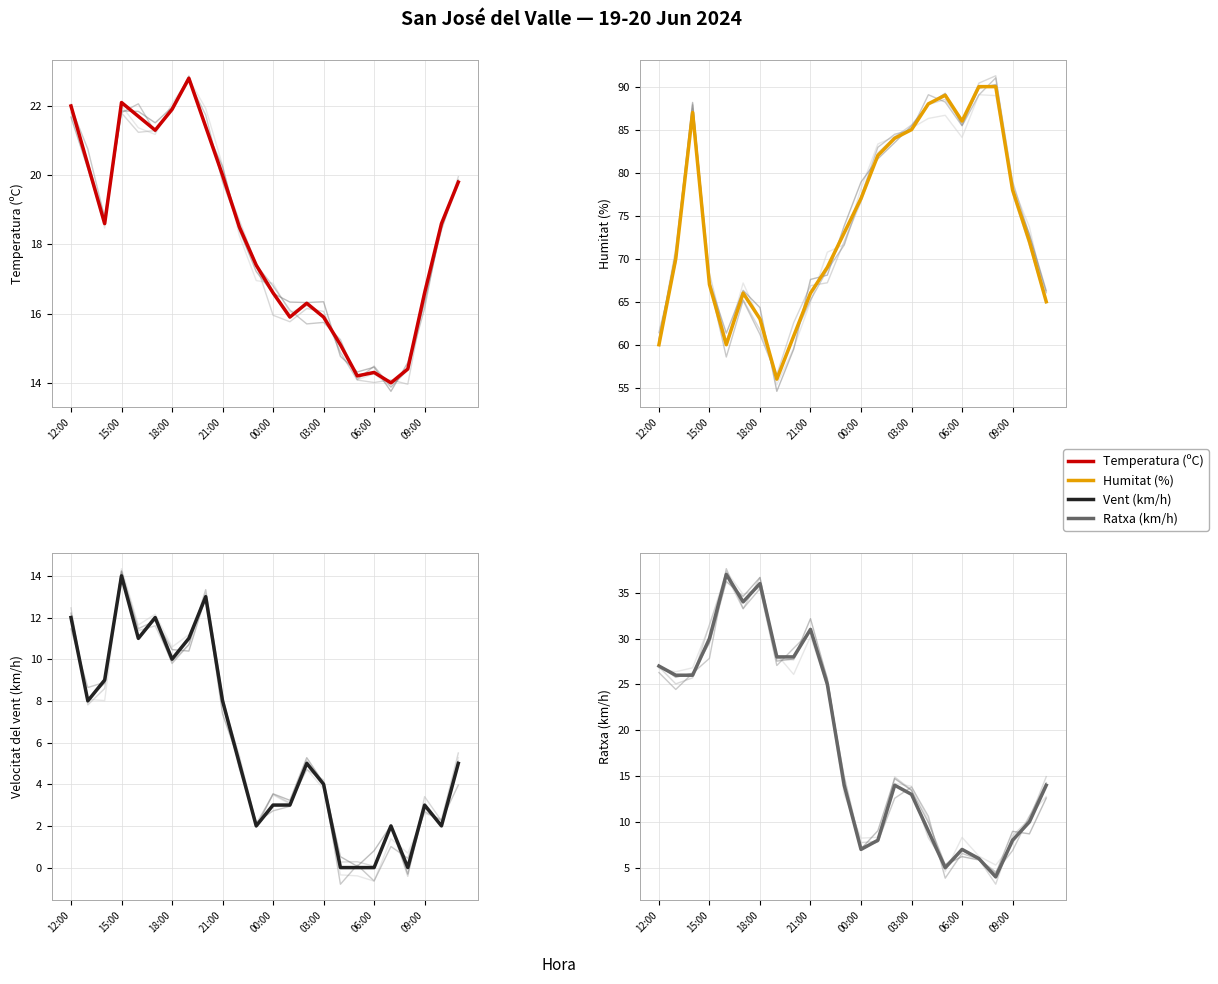

How many values in the Temperatura (ºC) series are below 18?

11